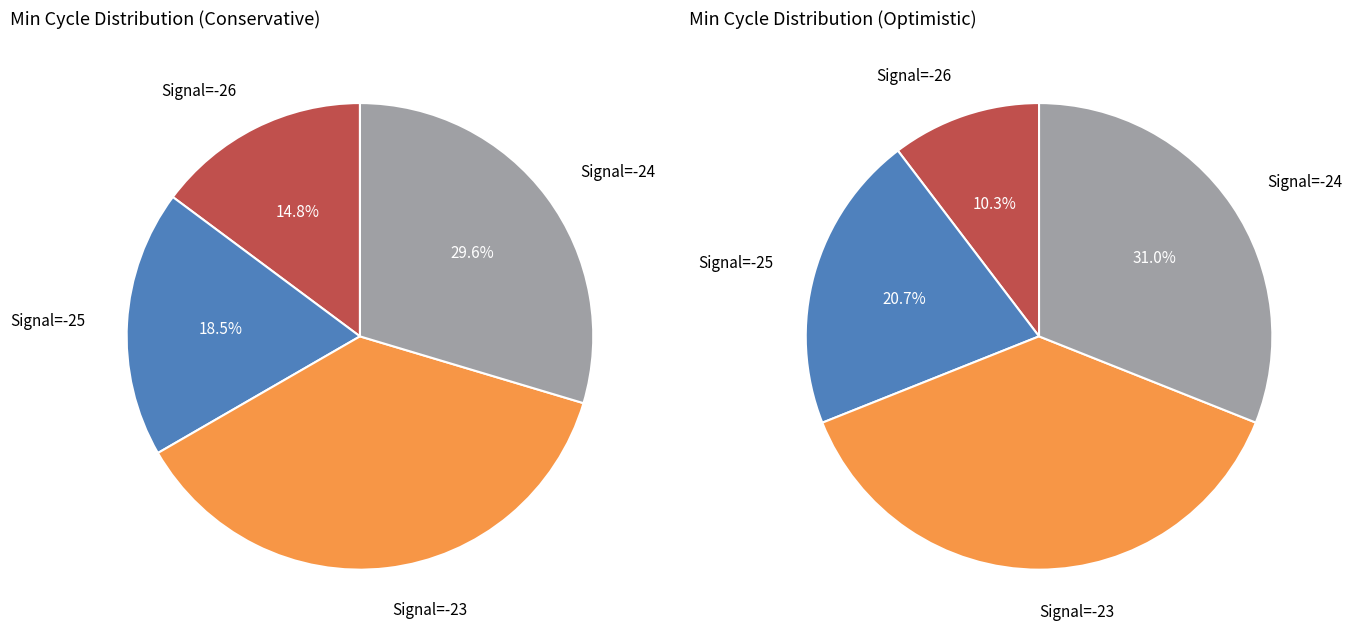

Is there a majority slice in this chart?

No